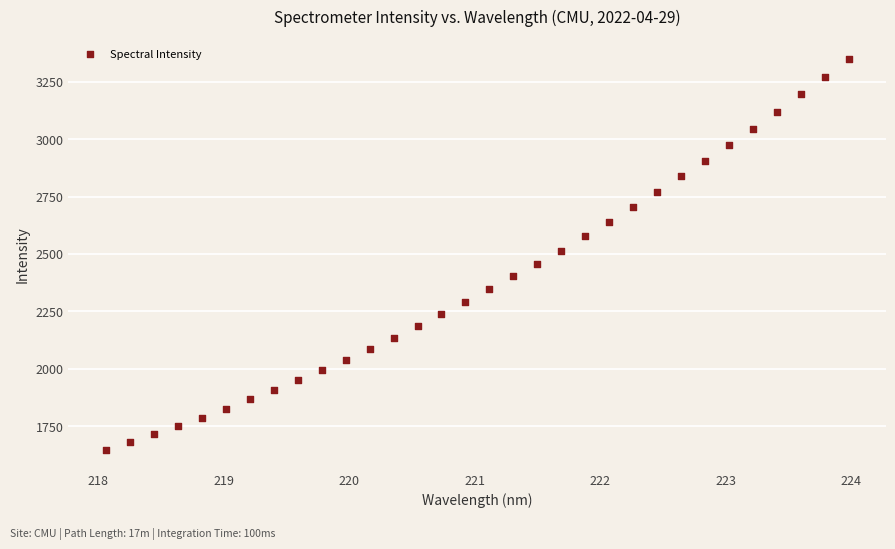

What is the range of X values (max minus min)?

5.9